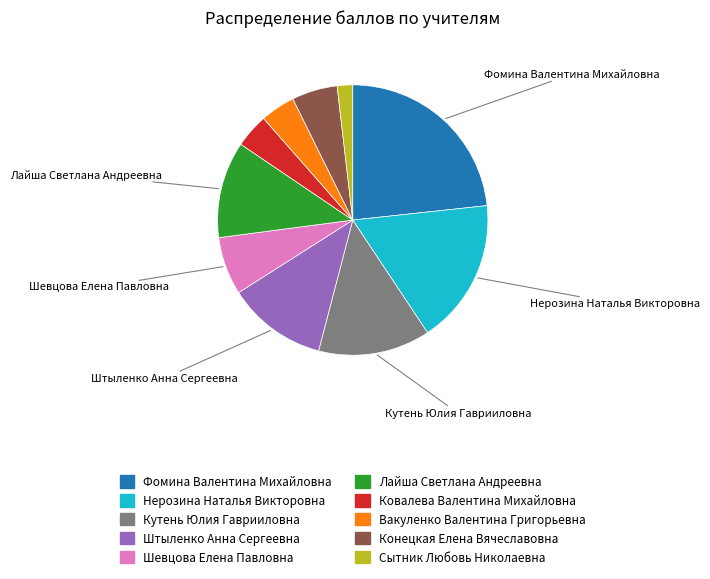

Is the sum of Кутень Юлия Гаврииловна and Фомина Валентина Михайловна greater than half?

No